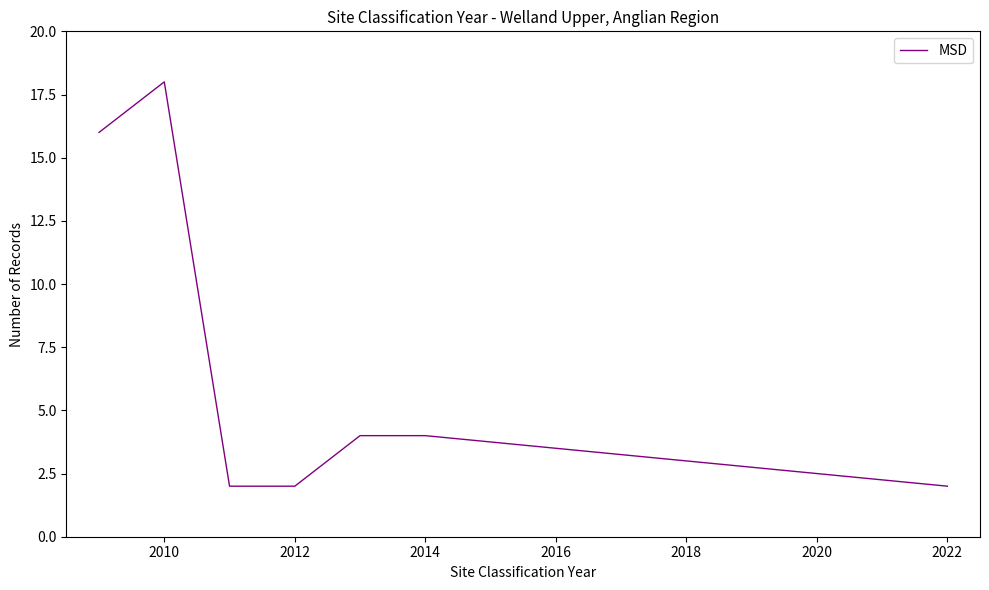

What is the difference between the maximum and minimum values?

16